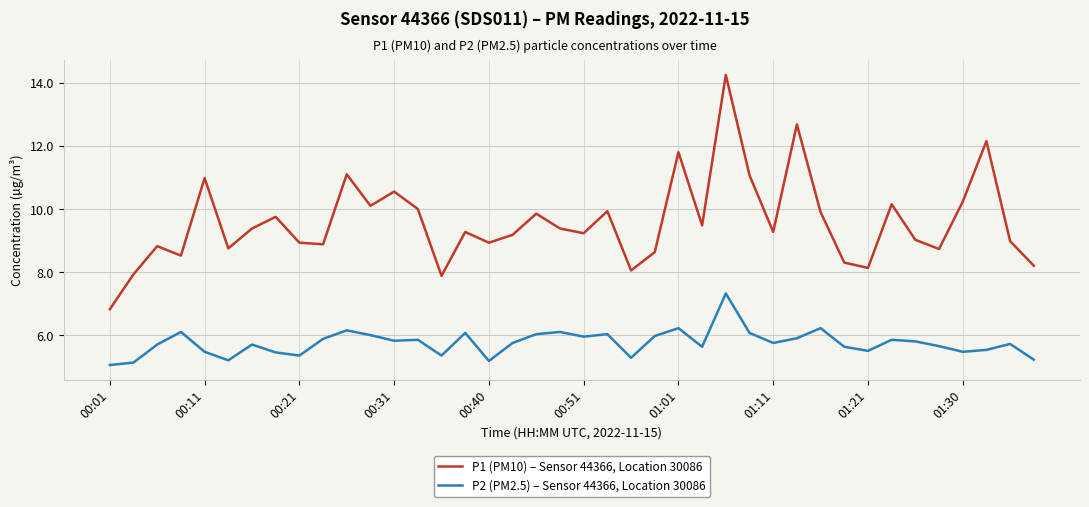

True or false: P2 (PM2.5) – Sensor 44366, Location 30086 and P1 (PM10) – Sensor 44366, Location 30086 intersect in this chart.

False